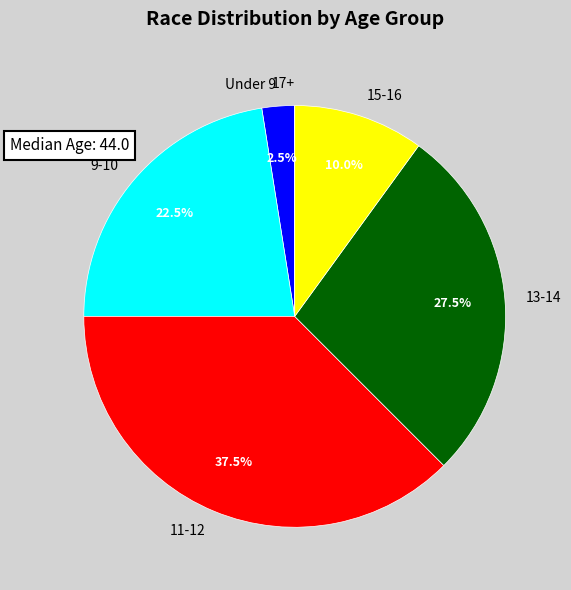

Which has a higher value, 13-14 or 9-10?

13-14